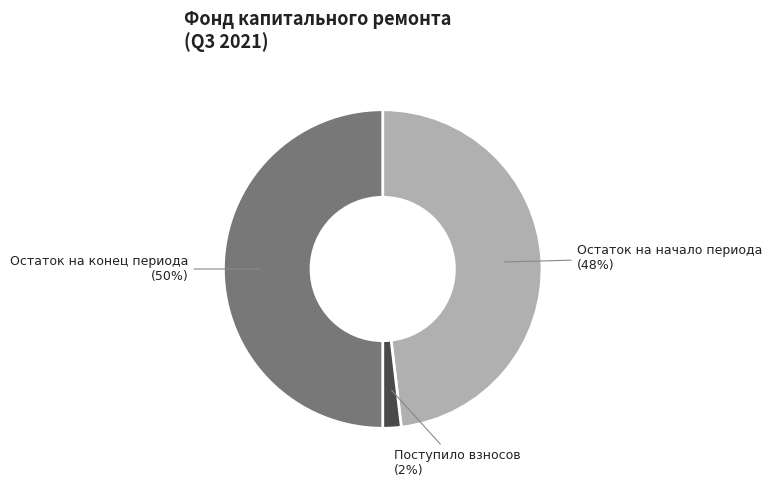

How many slices are in this pie chart?

3